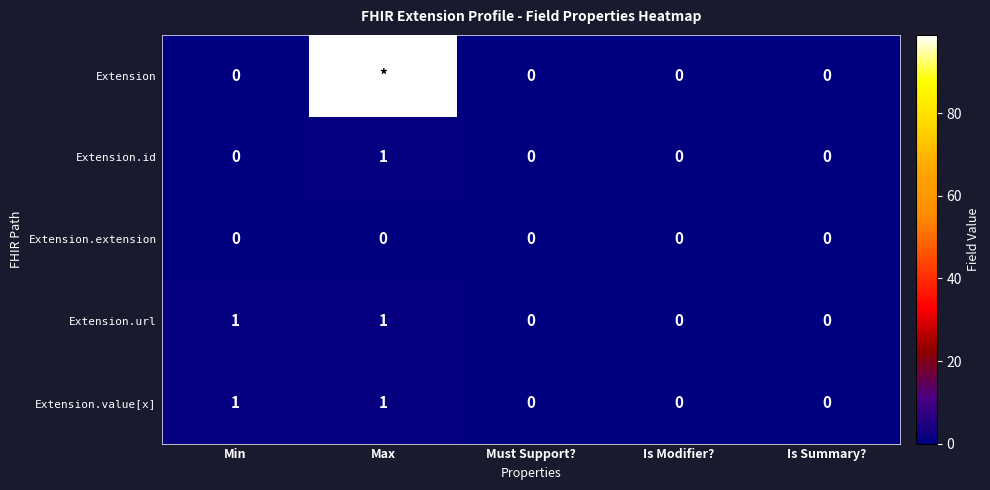

Is it true that Extension.url equals 1 at Min?

True